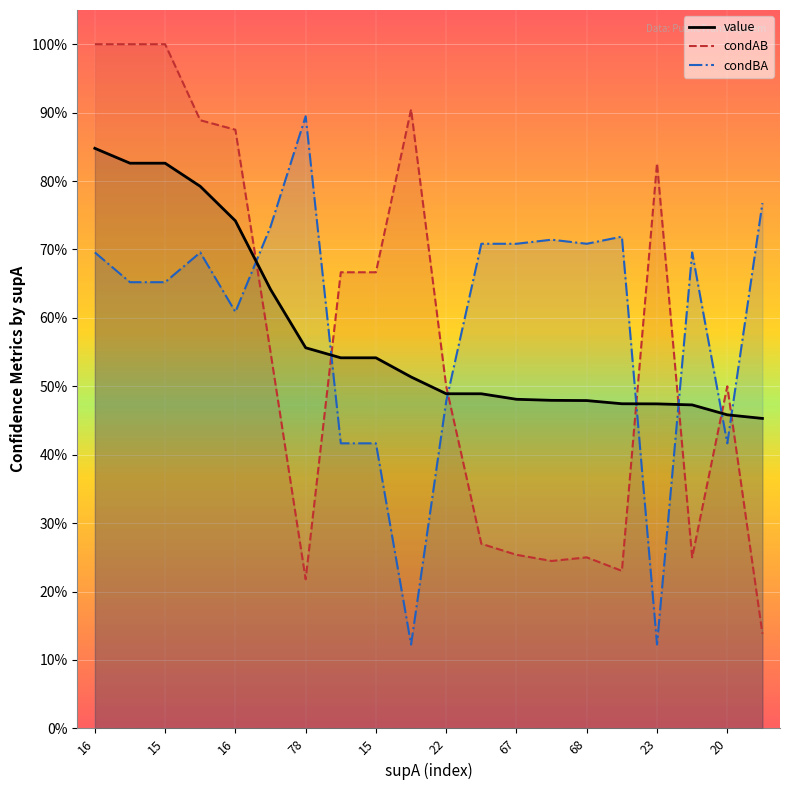

What is the maximum value shown in the chart?

1.0